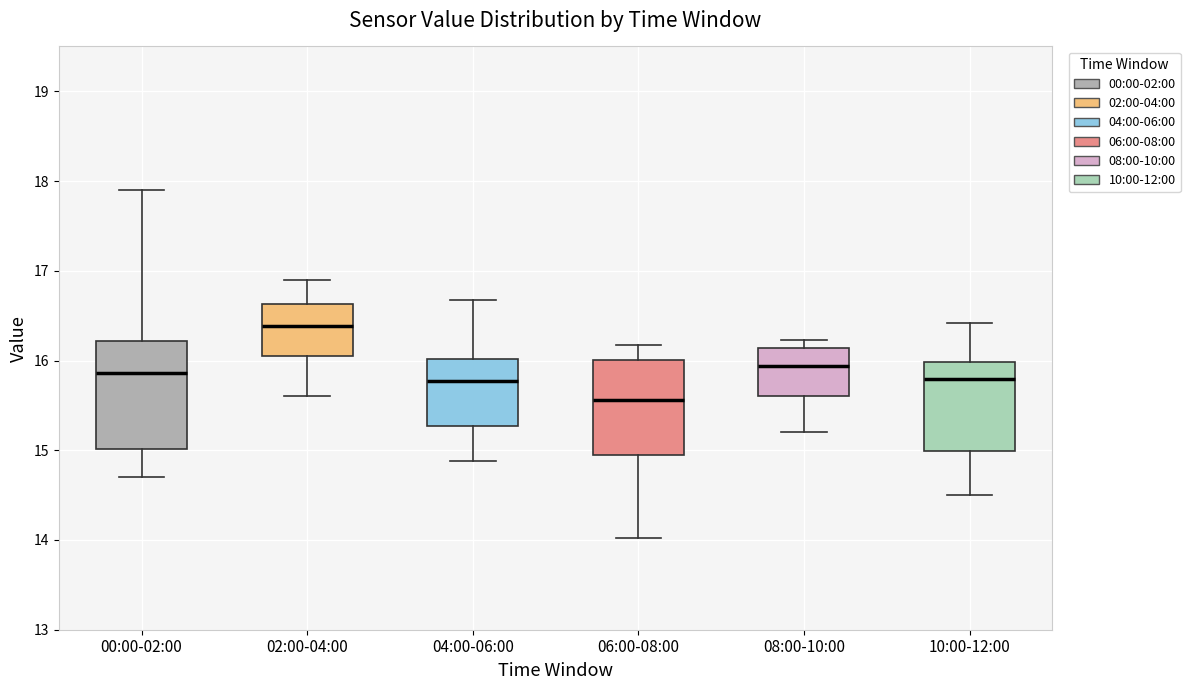

Reading left to right, transcribe this box plot: for each box, give where its median line is, the range the box spans, and where its two whiskers end, as read against the y-axis. The values are not printed on the chart, so give them approximately, as read against the axis.

00:00-02:00: median 15.9, box 15.0 to 16.2, whiskers 14.7 to 17.9
02:00-04:00: median 16.4, box 16.0 to 16.6, whiskers 15.6 to 16.9
04:00-06:00: median 15.8, box 15.3 to 16.0, whiskers 14.9 to 16.7
06:00-08:00: median 15.6, box 14.9 to 16.0, whiskers 14.0 to 16.2
08:00-10:00: median 15.9, box 15.6 to 16.1, whiskers 15.2 to 16.2
10:00-12:00: median 15.8, box 15.0 to 16.0, whiskers 14.5 to 16.4